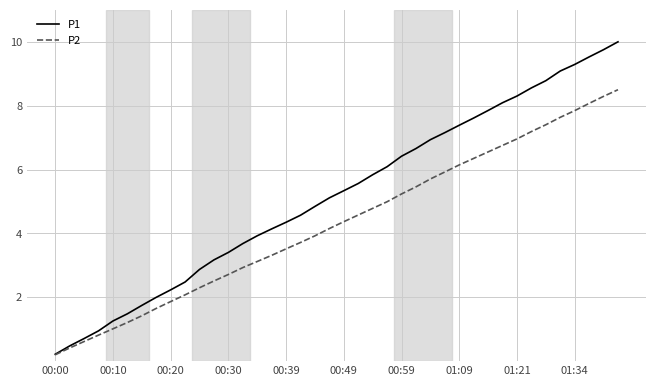

What is the greatest value displayed?

10.0